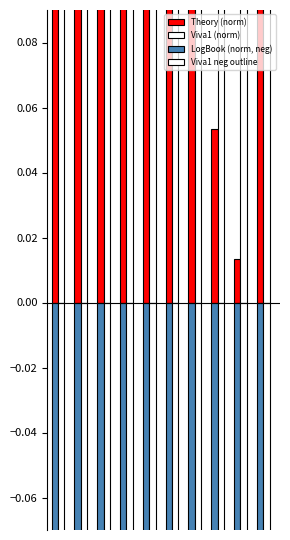

Does the chart contain any negative values?

Yes